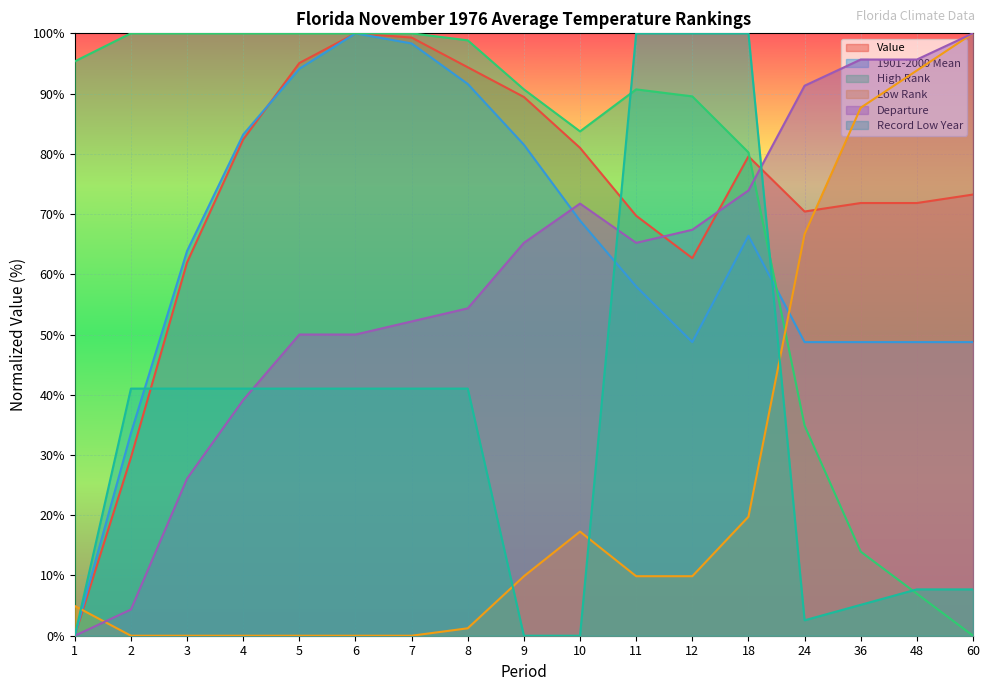

How many values in the 1901-2000 Mean series exceed 63?

9